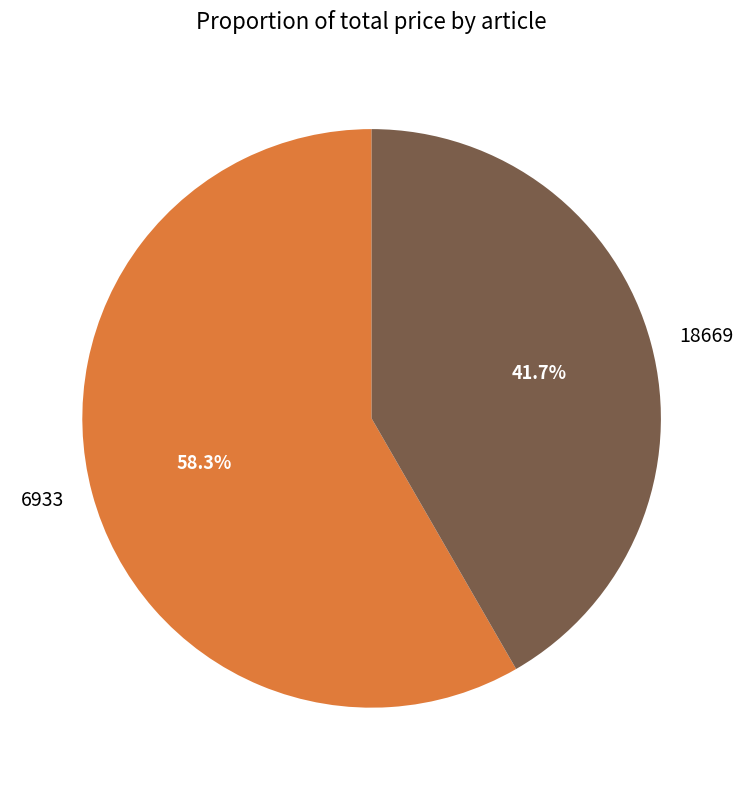

To the nearest percent, what percentage of the pie is 18669?

42%